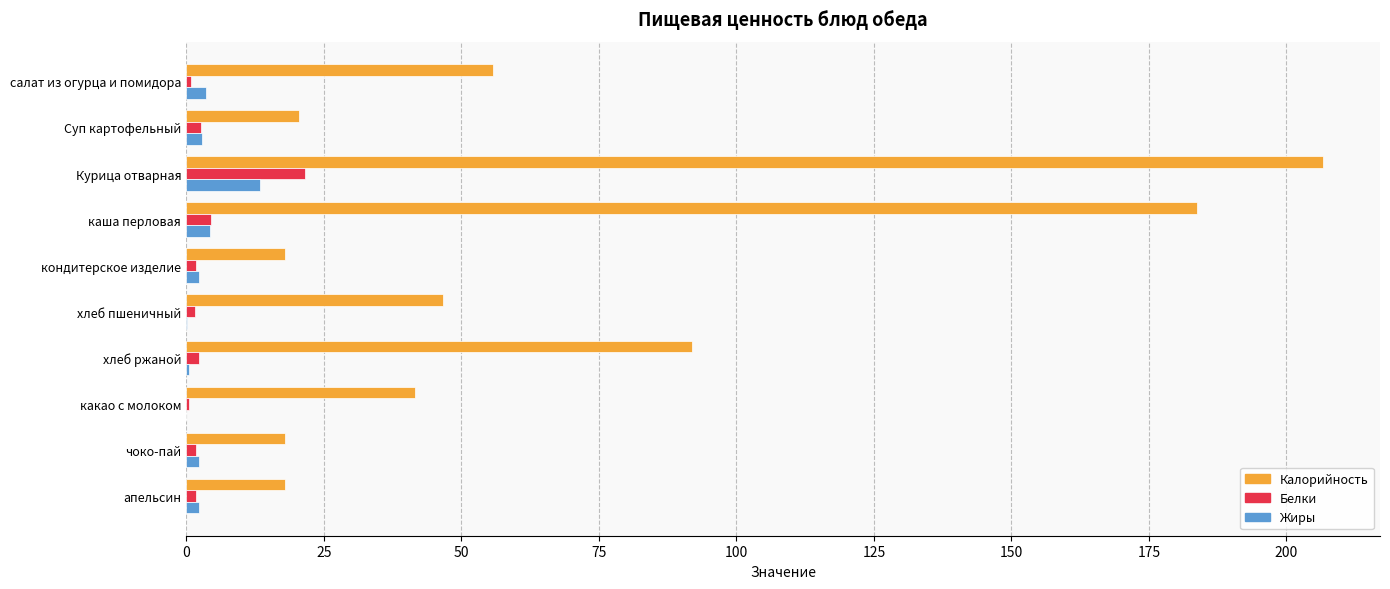

At which category does the chart reach its peak across all series?

Курица отварная